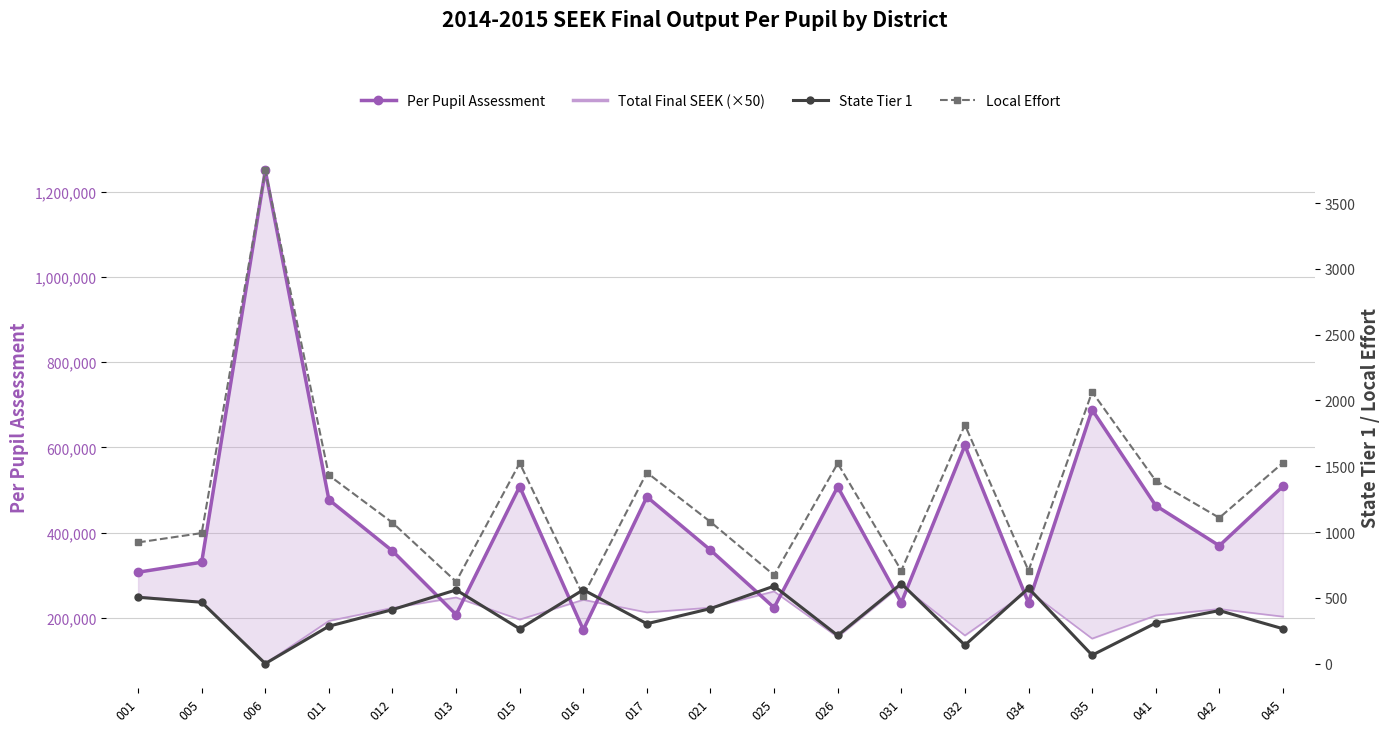

Which has a higher value, 012 or 025?

012